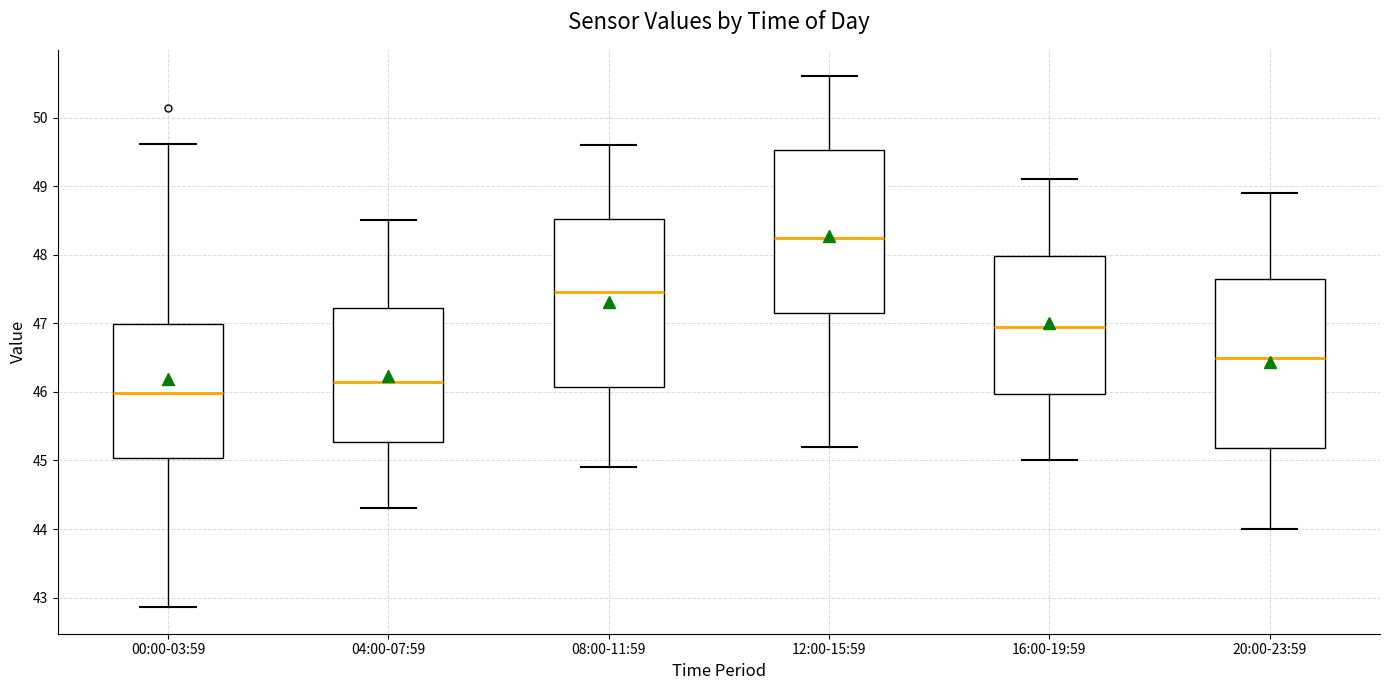

Reading left to right, read every box against the y-axis: the position of its median line, the range the box covers, and the ends of its whiskers. The values are not printed on the chart, so give them approximately, as read against the axis.

00:00-03:59: median 46.0, box 45.0 to 47.0, whiskers 42.9 to 49.6
04:00-07:59: median 46.2, box 45.3 to 47.2, whiskers 44.3 to 48.5
08:00-11:59: median 47.5, box 46.1 to 48.5, whiskers 44.9 to 49.6
12:00-15:59: median 48.3, box 47.2 to 49.5, whiskers 45.2 to 50.6
16:00-19:59: median 47.0, box 46.0 to 48.0, whiskers 45.0 to 49.1
20:00-23:59: median 46.5, box 45.2 to 47.7, whiskers 44.0 to 48.9